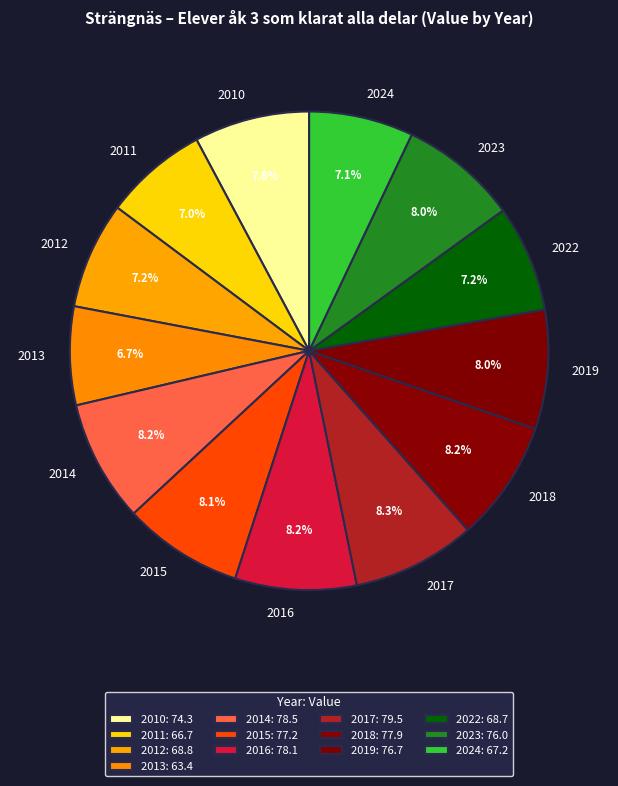

Does 2022 account for over 50% of the chart?

No